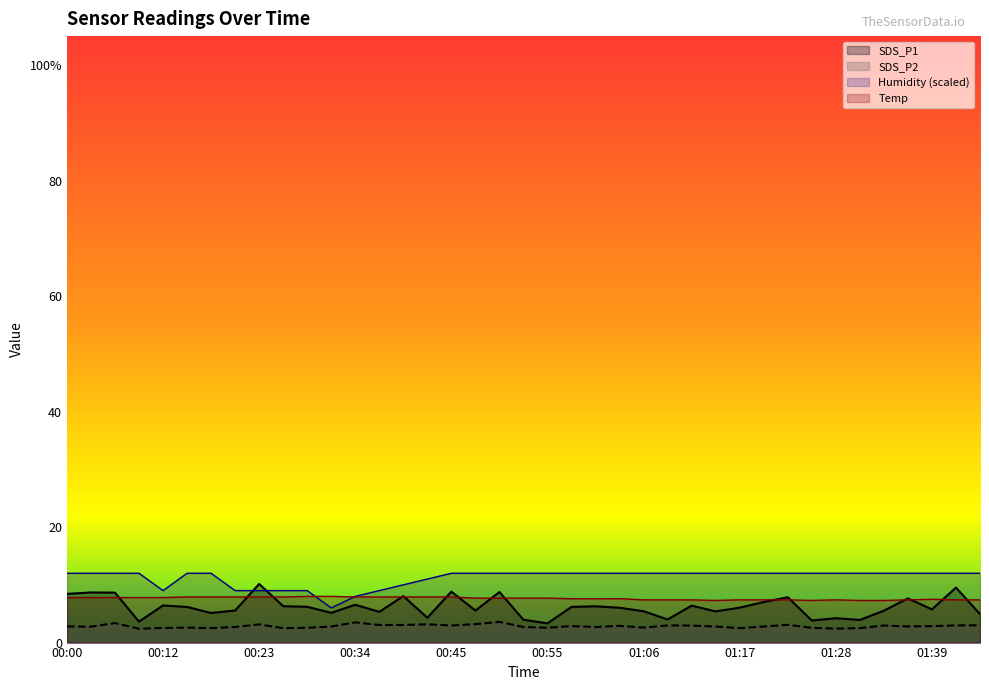

What is the greatest value displayed?

12.0